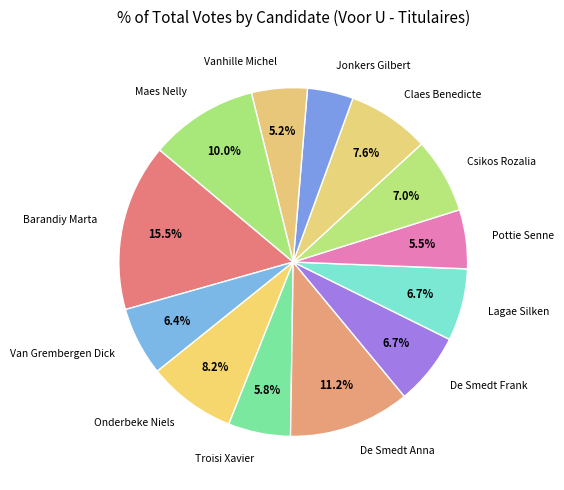

Is there a majority slice in this chart?

No